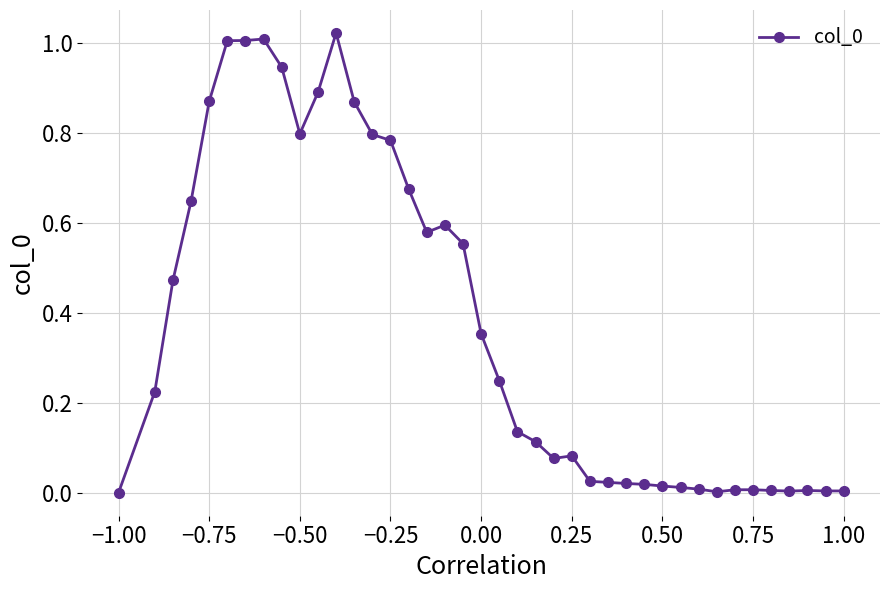

True or false: there are more than 1 points higher than both neighbors.

True